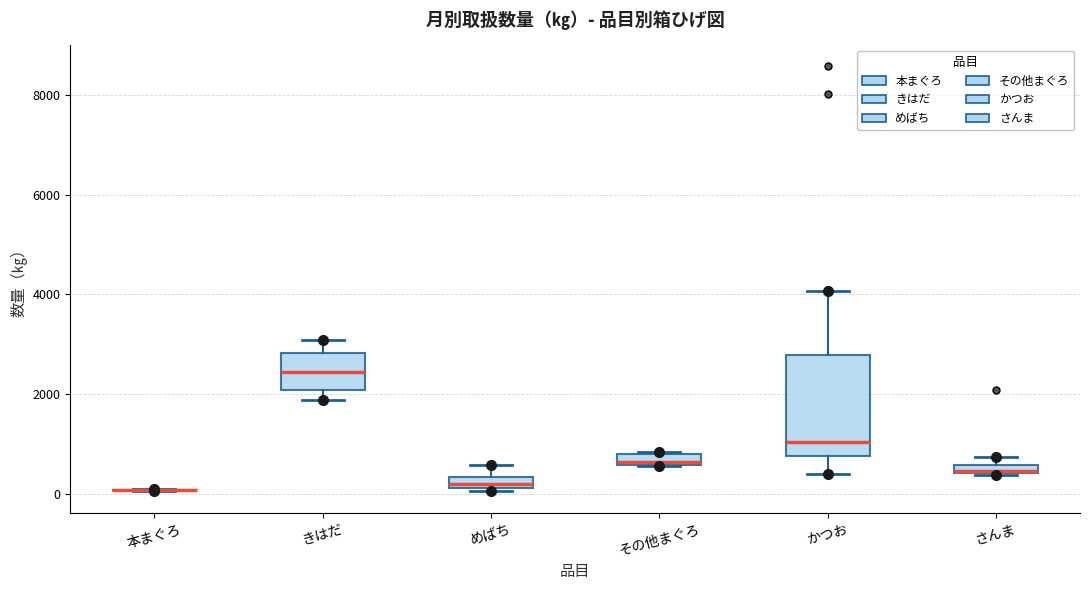

Where does the upper whisker of the box for きはだ end on the y-axis? The values are not printed on the chart, so give them approximately, as read against the axis.

3000